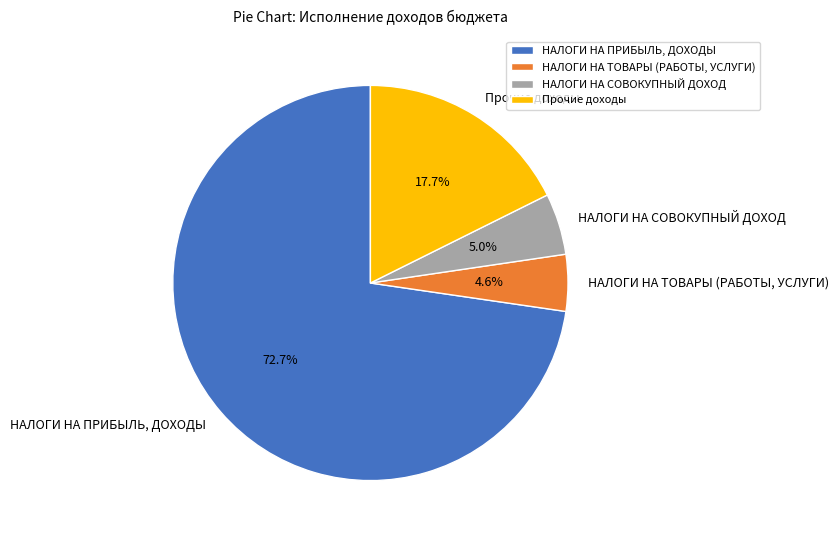

Is the sum of НАЛОГИ НА ТОВАРЫ (РАБОТЫ, УСЛУГИ) and НАЛОГИ НА ПРИБЫЛЬ, ДОХОДЫ greater than half?

Yes